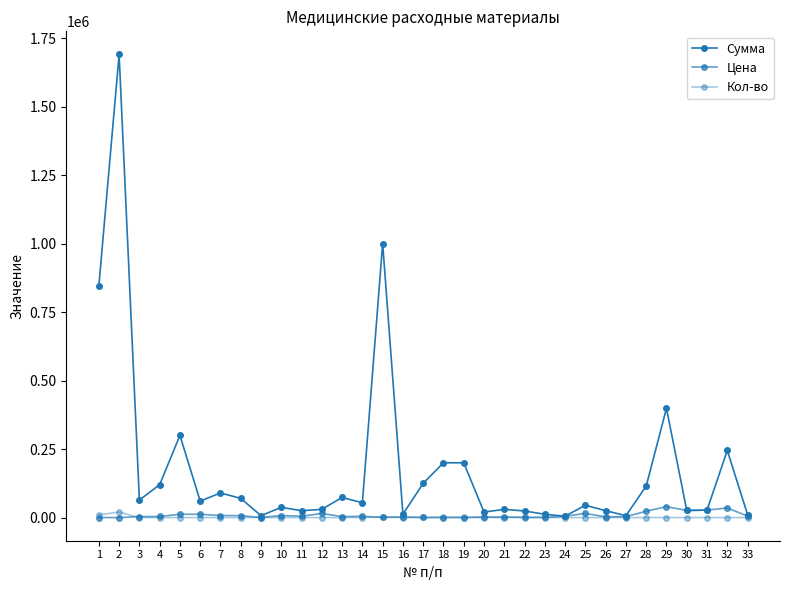

Rank the series at 18 from highest to lowest value.

Сумма, Кол-во, Цена